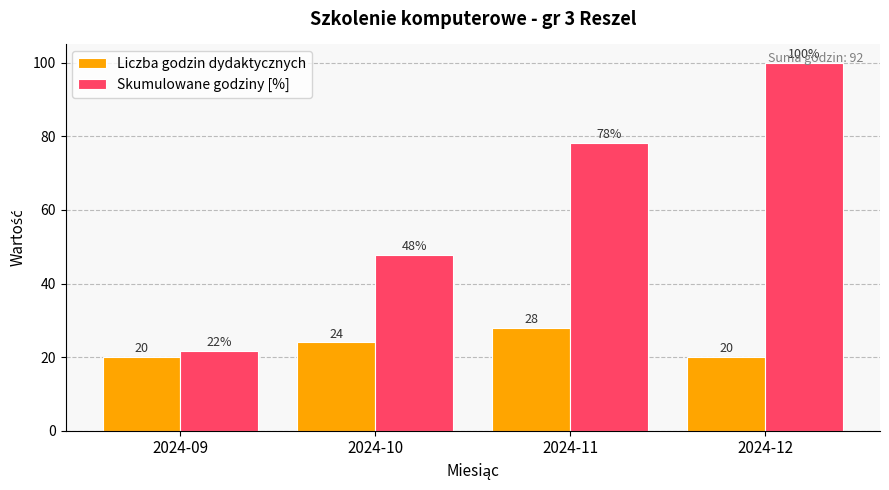

At which category is the sum across all series the highest?

2024-12